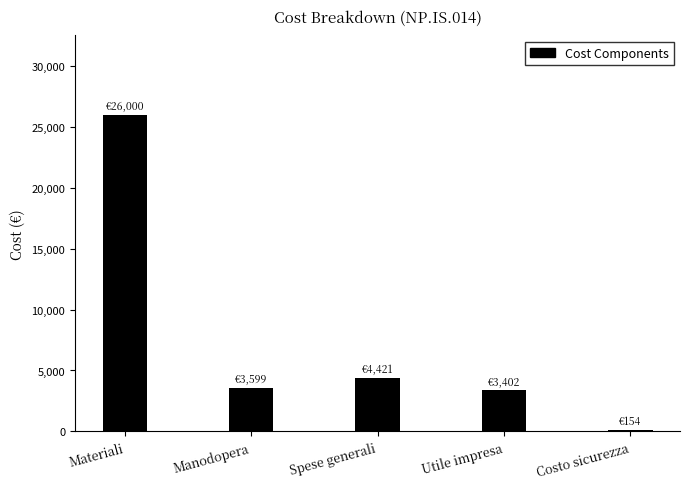

What is the label of the 3rd bar from the right?

Spese generali